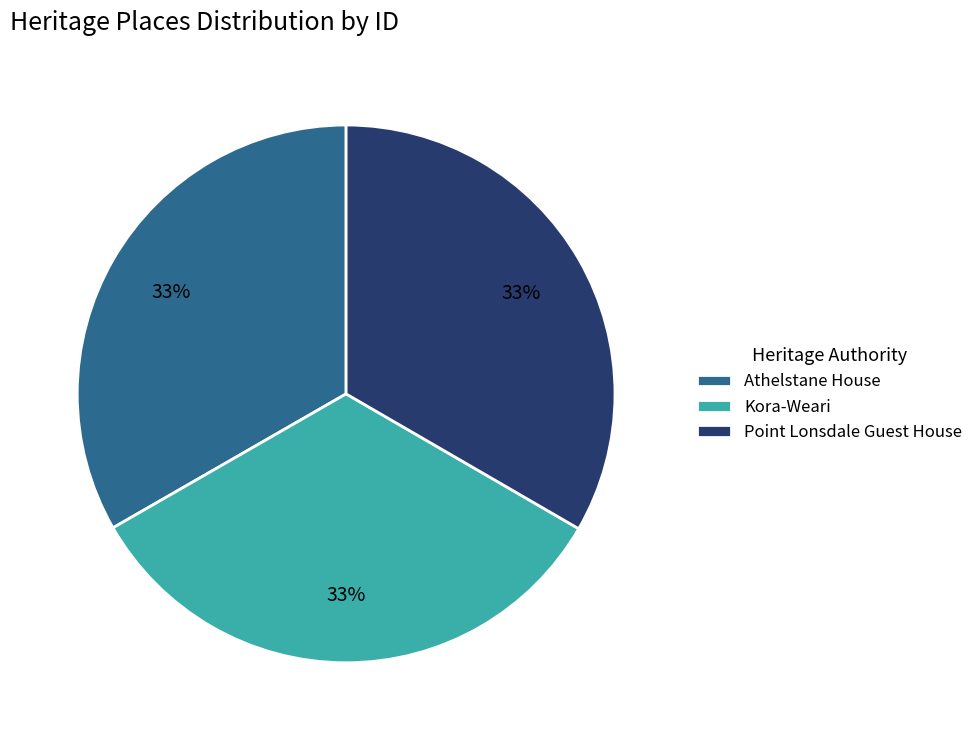

To the nearest percent, what is the combined percentage of Point Lonsdale Guest House and Kora-Weari?

67%